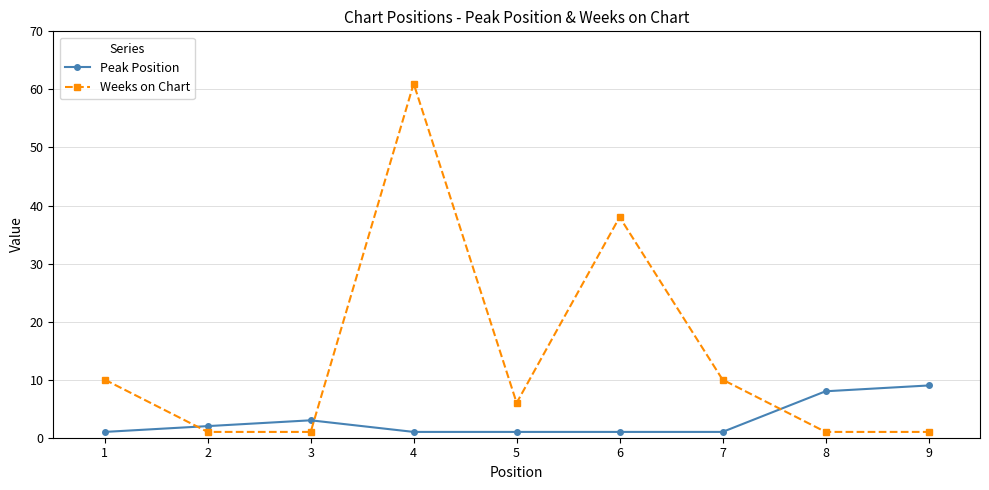

Does the chart display data point markers on the line(s)?

Yes